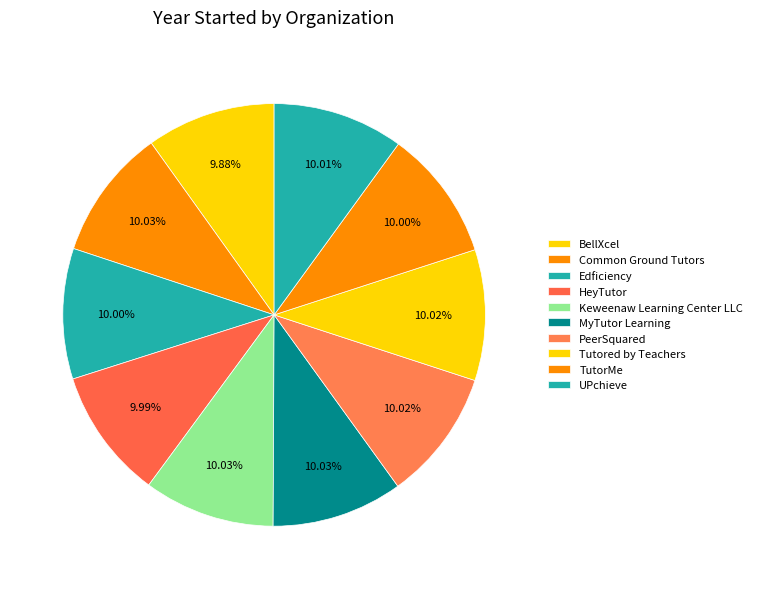

Which category has the smallest portion of the pie?

BellXcel